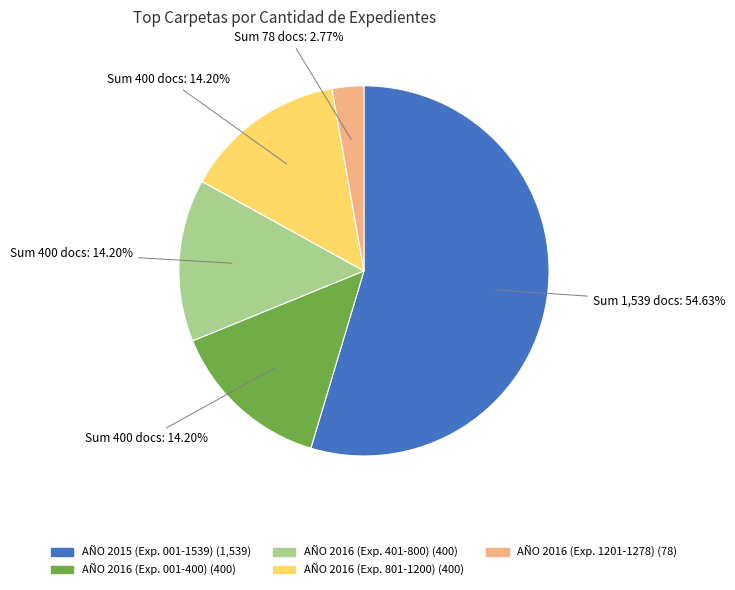

Is there any slice that represents more than half of the pie?

Yes